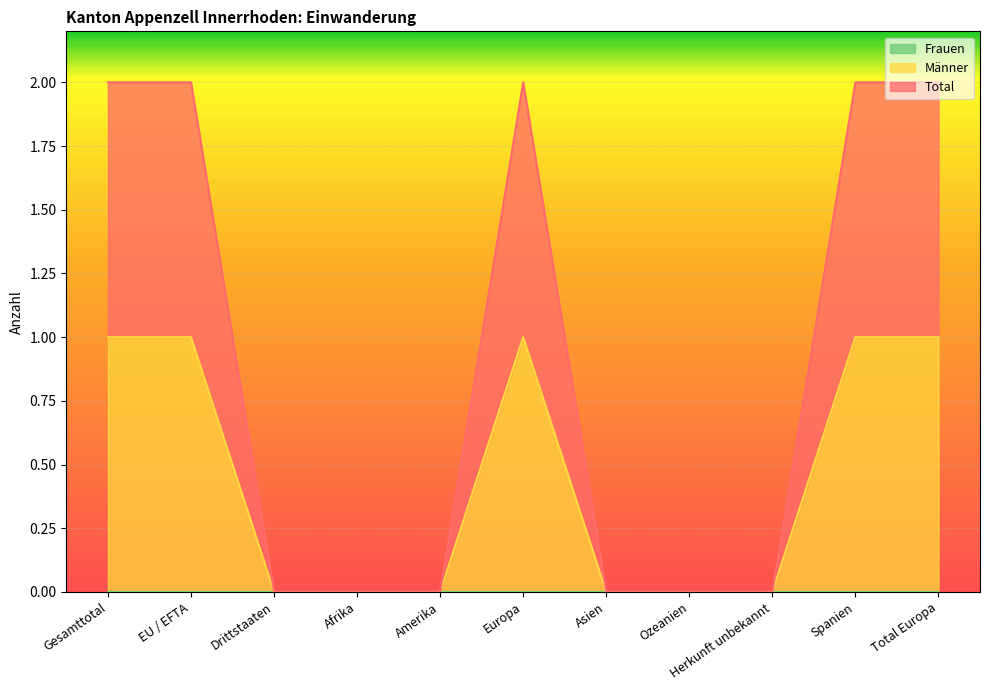

Reading left to right, transcribe all the data shown in this chart.

Männer: Gesamttotal=1	EU / EFTA=1	Drittstaaten=0	Afrika=0	Amerika=0	Europa=1	Asien=0	Ozeanien=0	Herkunft unbekannt=0	Spanien=1	Total Europa=1
Total: Gesamttotal=2	EU / EFTA=2	Drittstaaten=0	Afrika=0	Amerika=0	Europa=2	Asien=0	Ozeanien=0	Herkunft unbekannt=0	Spanien=2	Total Europa=2